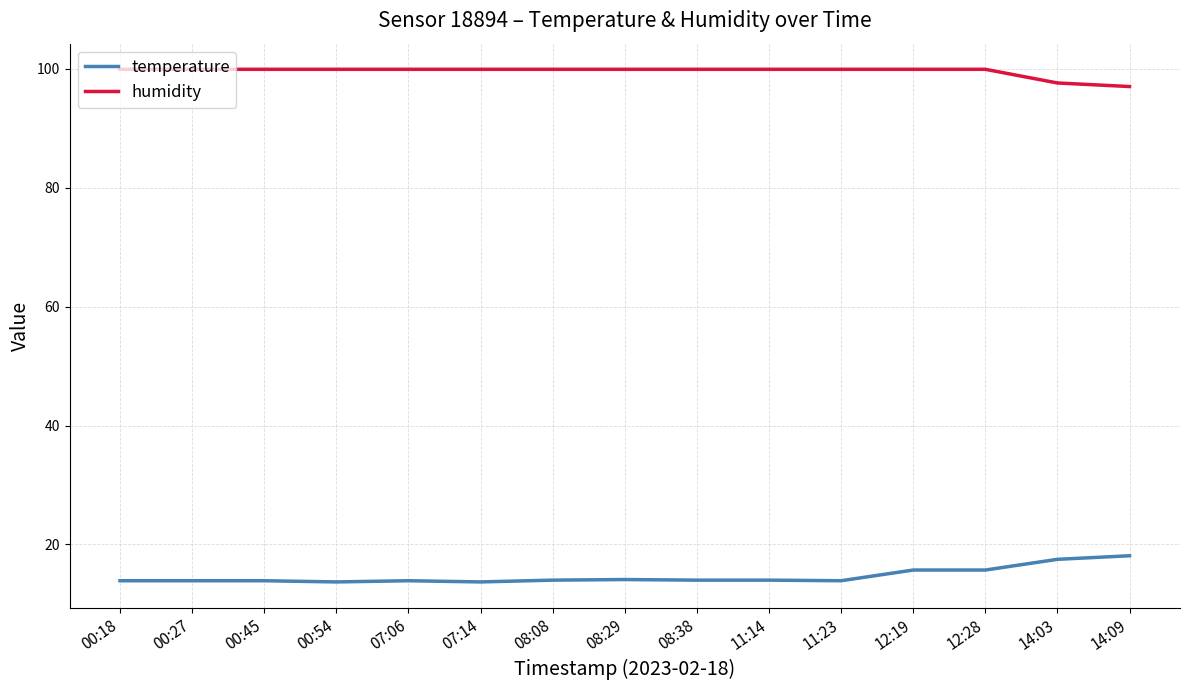

What is the average value of the humidity series?

99.6